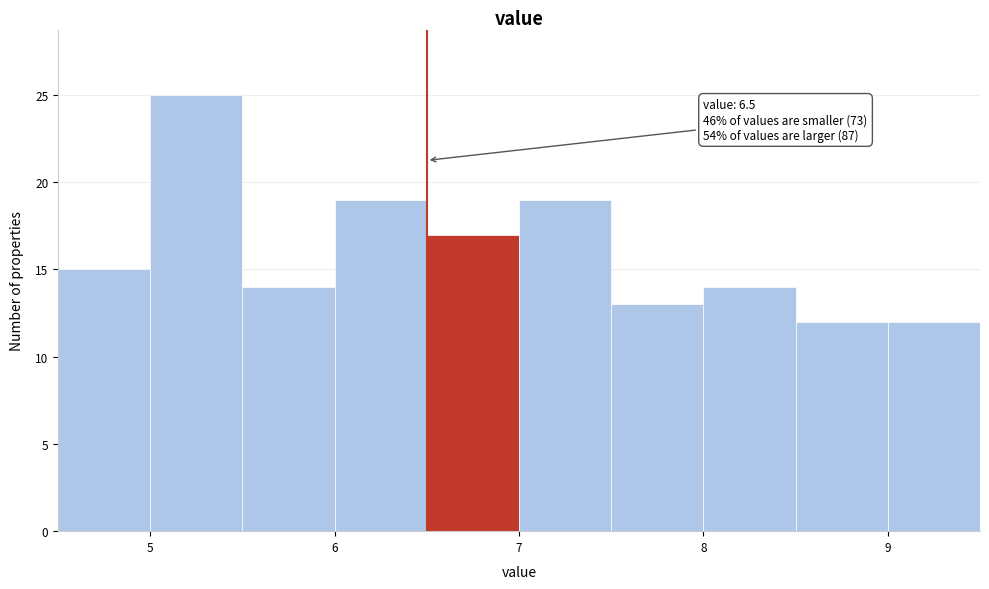

Which range on the x-axis has the tallest bar?

5.0 to 5.5